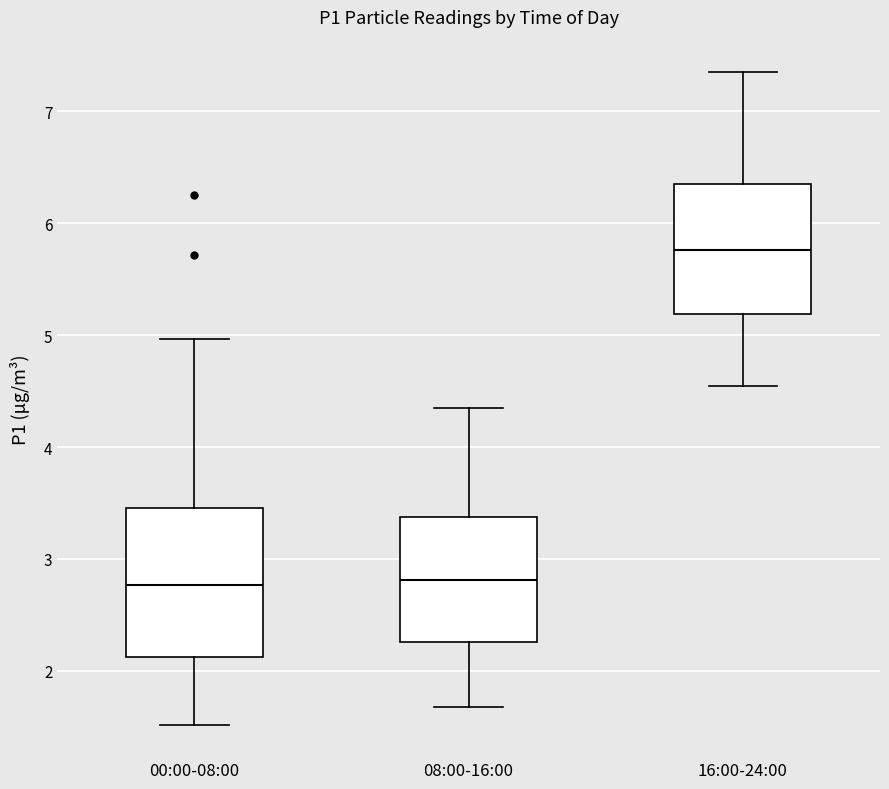

Reading left to right, read every box against the y-axis: the position of its median line, the range the box covers, and the ends of its whiskers. The values are not printed on the chart, so give them approximately, as read against the axis.

00:00-08:00: median 2.8, box 2.1 to 3.5, whiskers 1.5 to 5.0
08:00-16:00: median 2.8, box 2.3 to 3.4, whiskers 1.7 to 4.4
16:00-24:00: median 5.8, box 5.2 to 6.4, whiskers 4.6 to 7.4